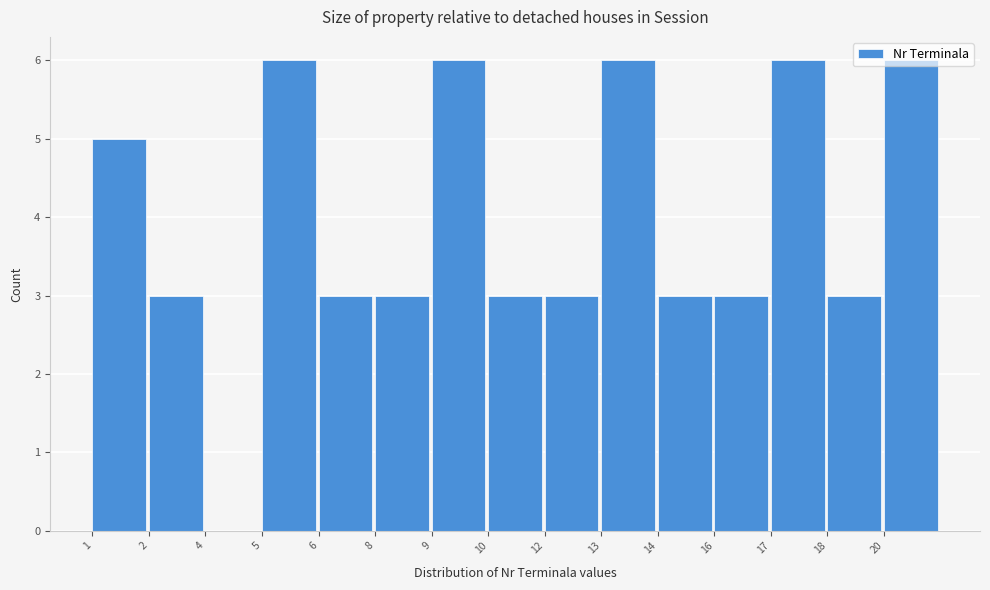

What is the maximum value shown in the chart?

6